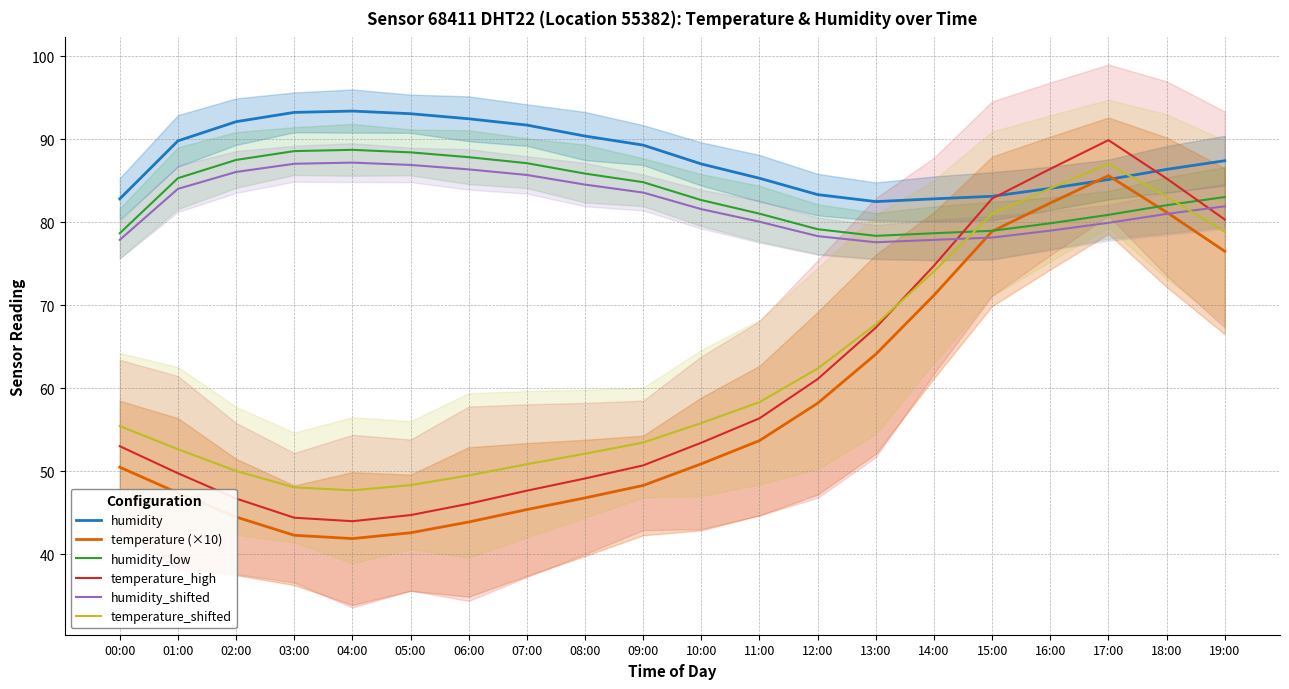

Between 02:00 and 14:00, which series saw the biggest shift?

temperature_high